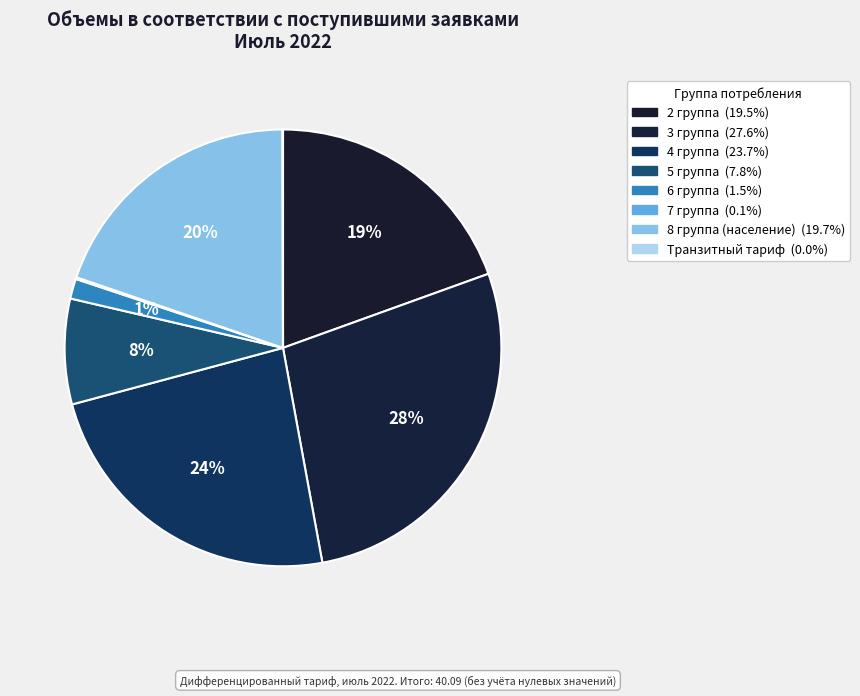

Combined, what portion of the pie is 4 группа and Транзитный тариф?

23.8%